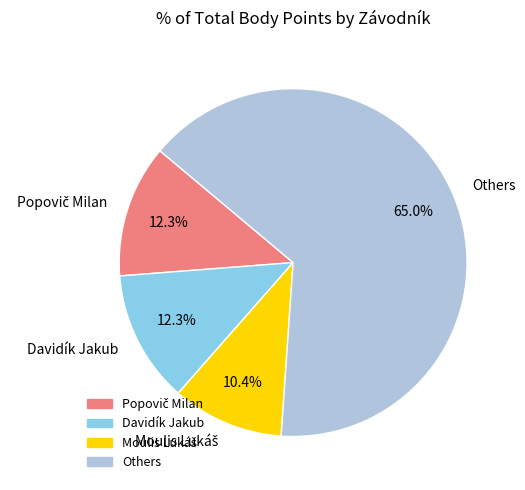

Which has a higher value, Davidík Jakub or Others?

Others